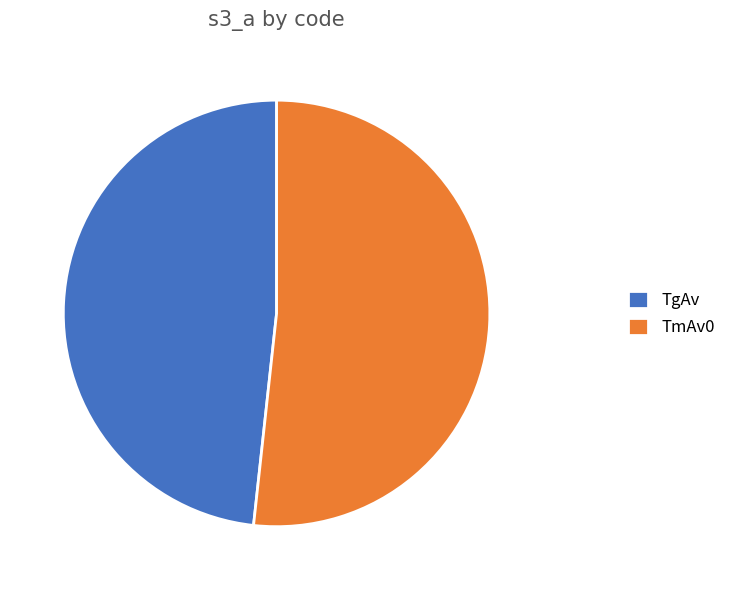

Rank the categories by value from highest to lowest.

TmAv0, TgAv